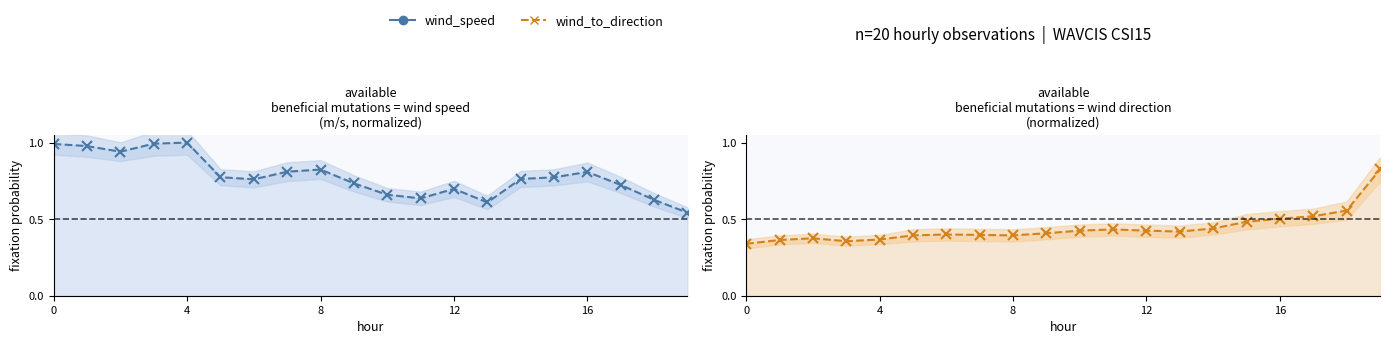

True or false: wind_to_direction line has more than 0 interior local peaks.

True